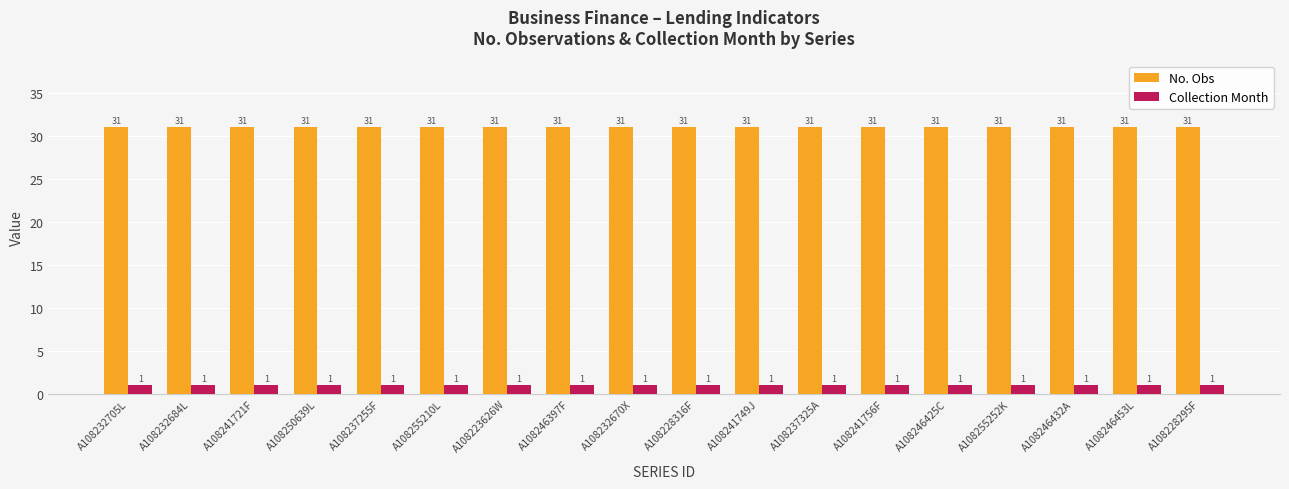

What is the label of the 3rd bar from the right?

A108246432A